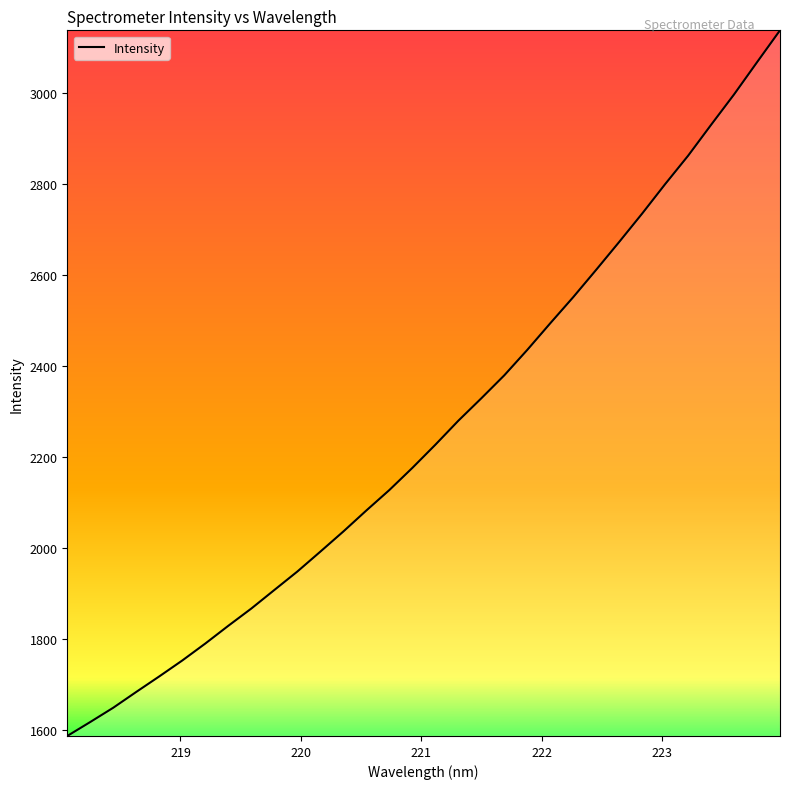

What is the difference between the maximum and minimum values?

1551.4